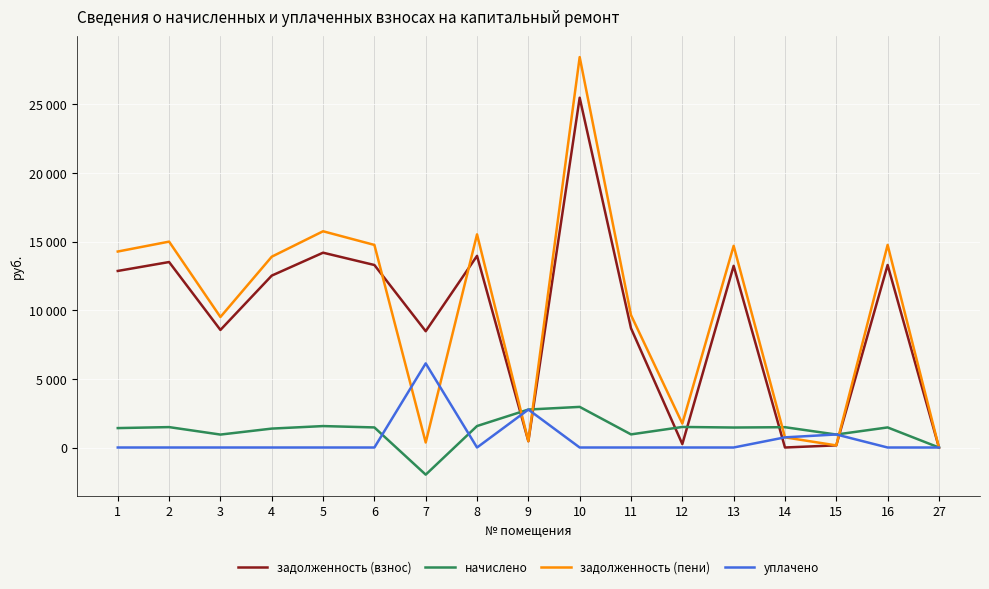

What is the value of the задолженность (взнос) point at the 7th from the left?

8473.2